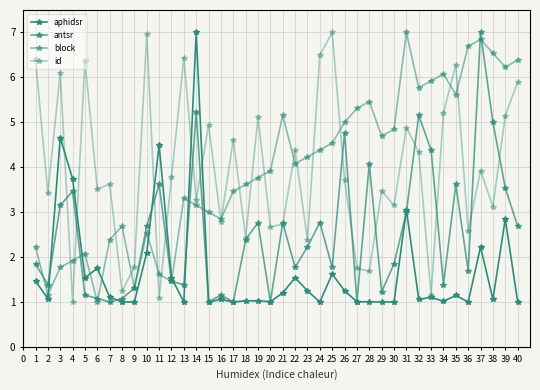

What is the approximate value of block at 26?

5.0